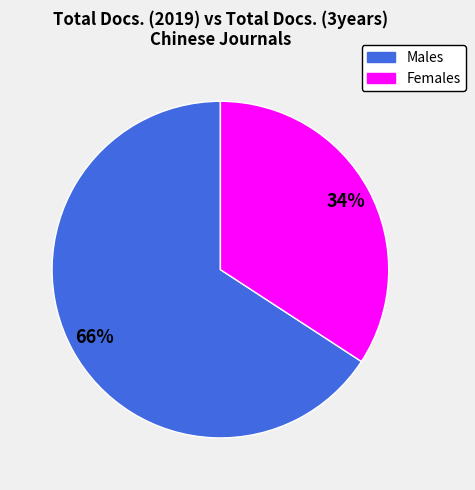

To the nearest percent, what is the difference between the largest and smallest slice percentages?

32%